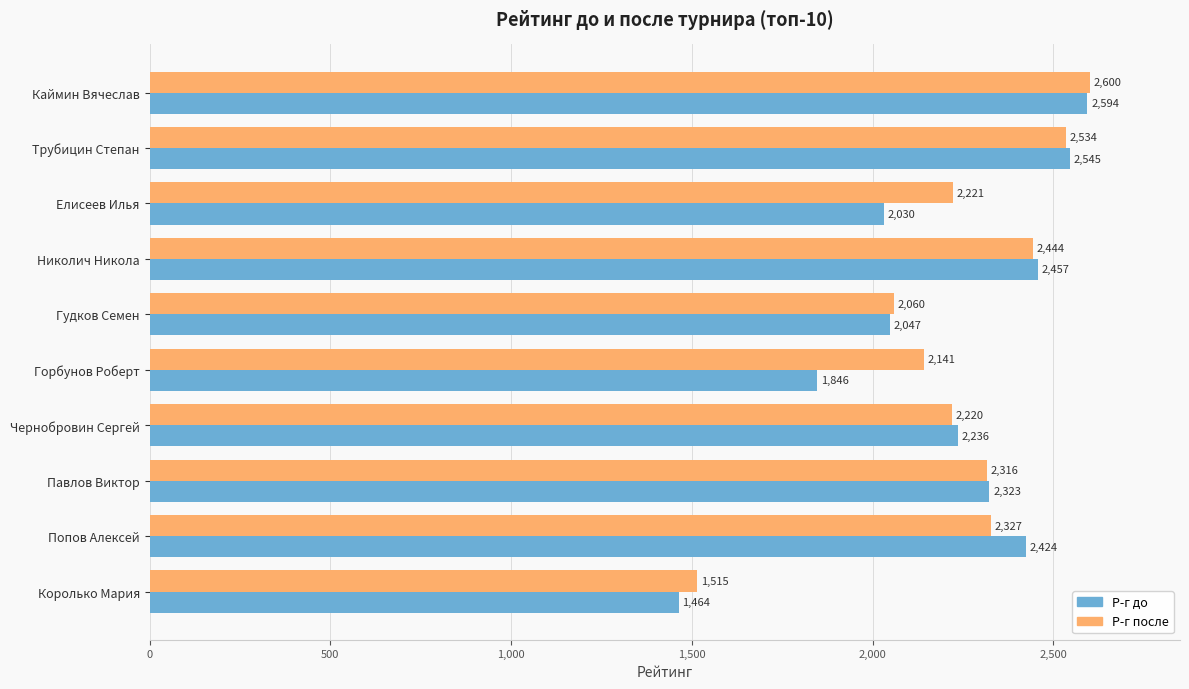

How many distinct data groups are displayed?

2